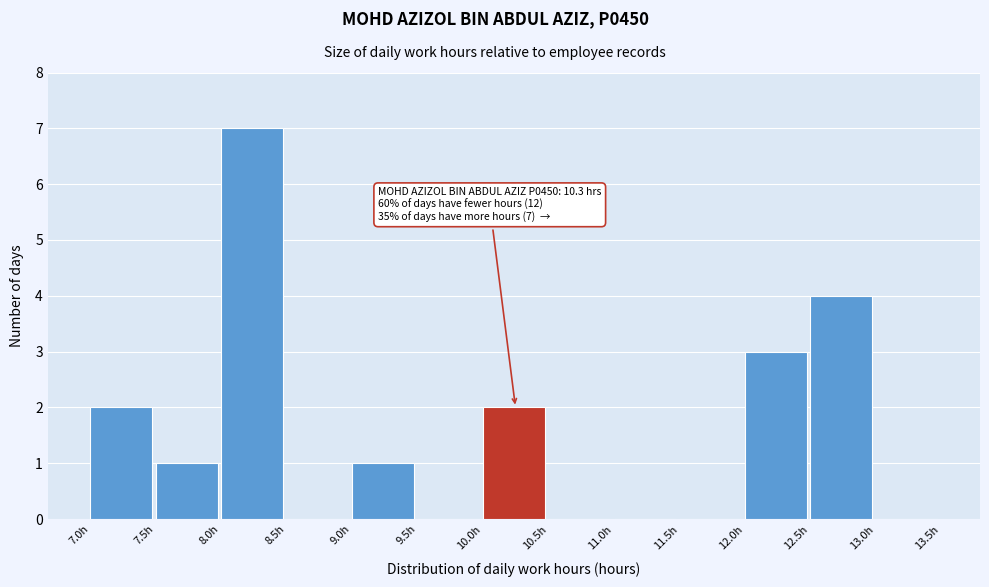

Which range on the x-axis has the tallest bar?

8.0 to 8.5